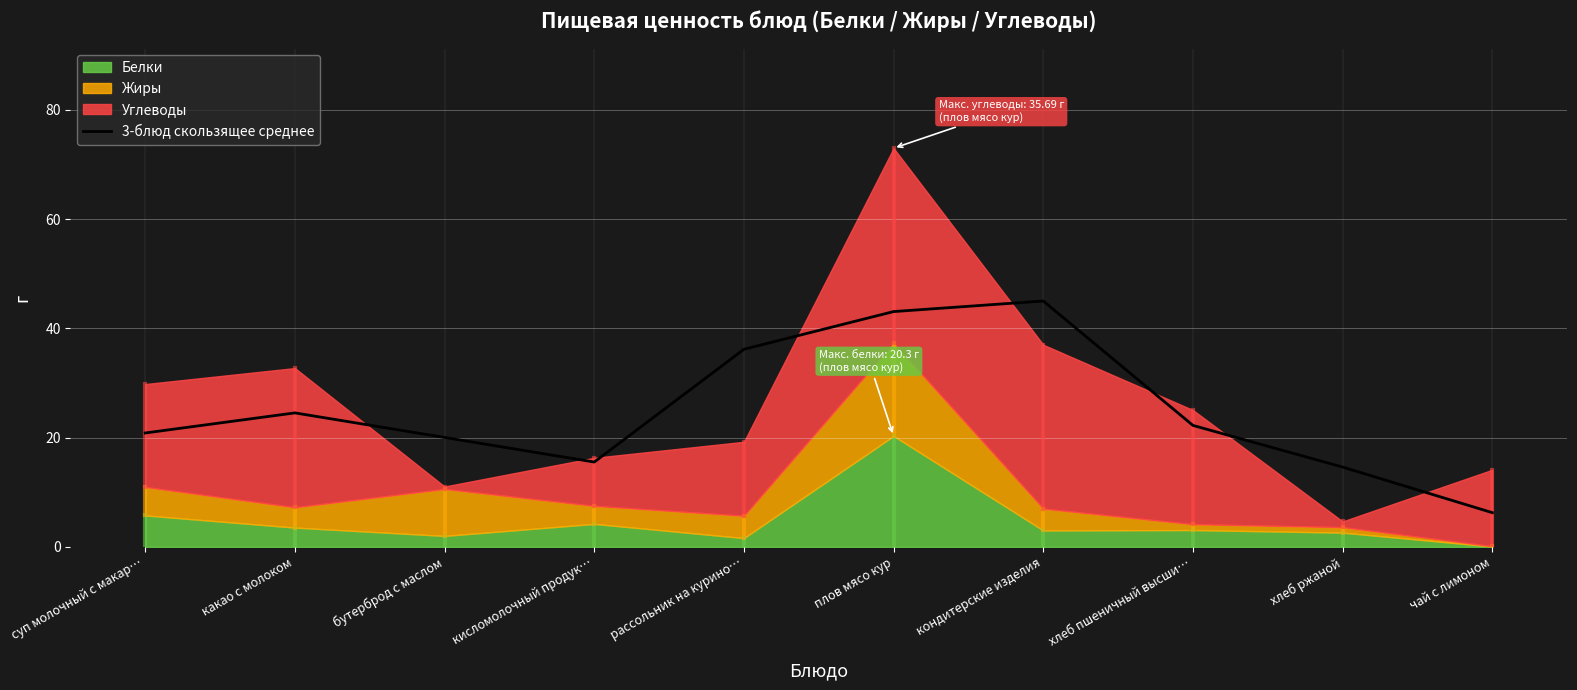

Reading left to right, extract all data points from this chart.

суп молочный с макар…=20.8	какао с молоком=24.5	бутерброд с маслом=20.0	кисломолочный продук…=15.5	рассольник на курино…=36.2	плов мясо кур=43.1	кондитерские изделия=45.0	хлеб пшеничный высши…=22.2	хлеб ржаной=14.6	чай с лимоном=6.3